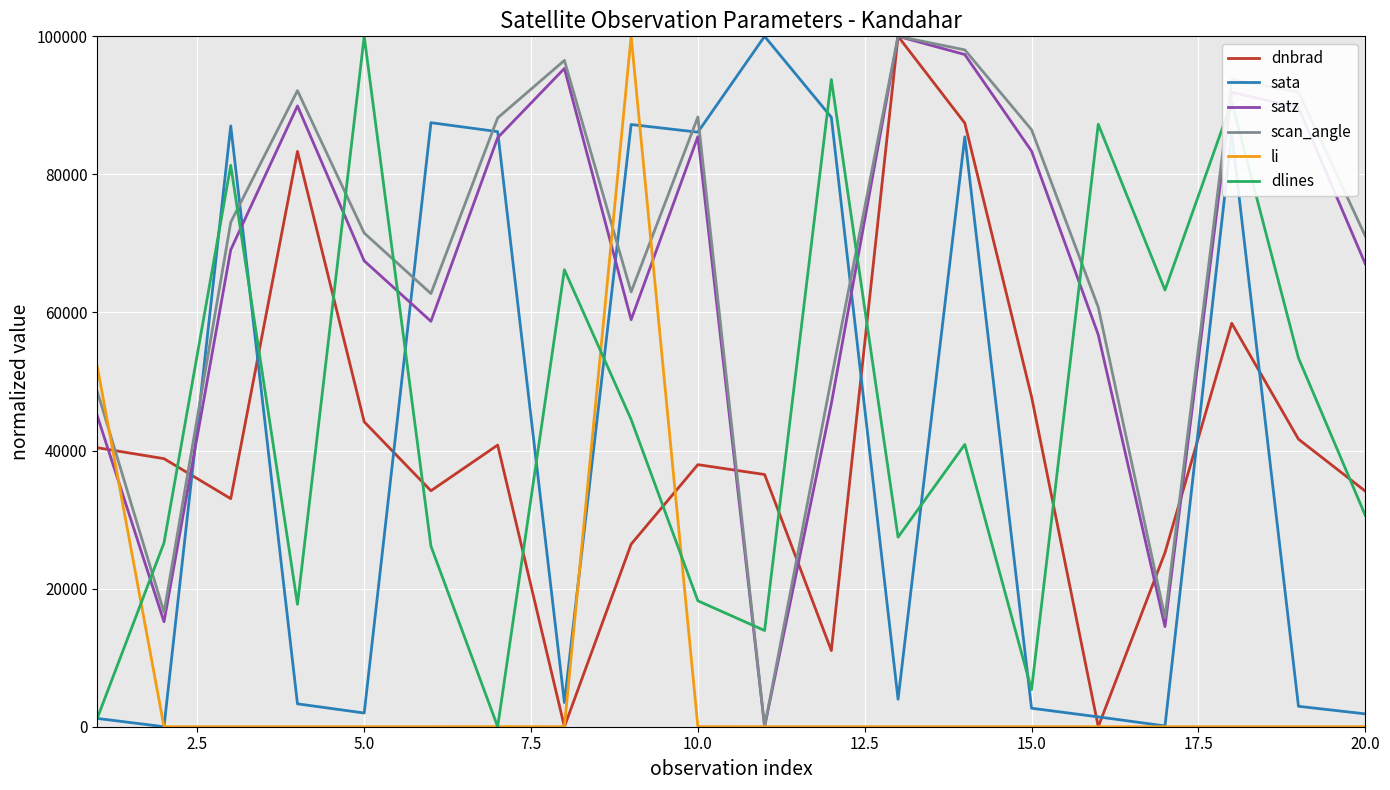

True or false: scan_angle and sata cross at least once.

True